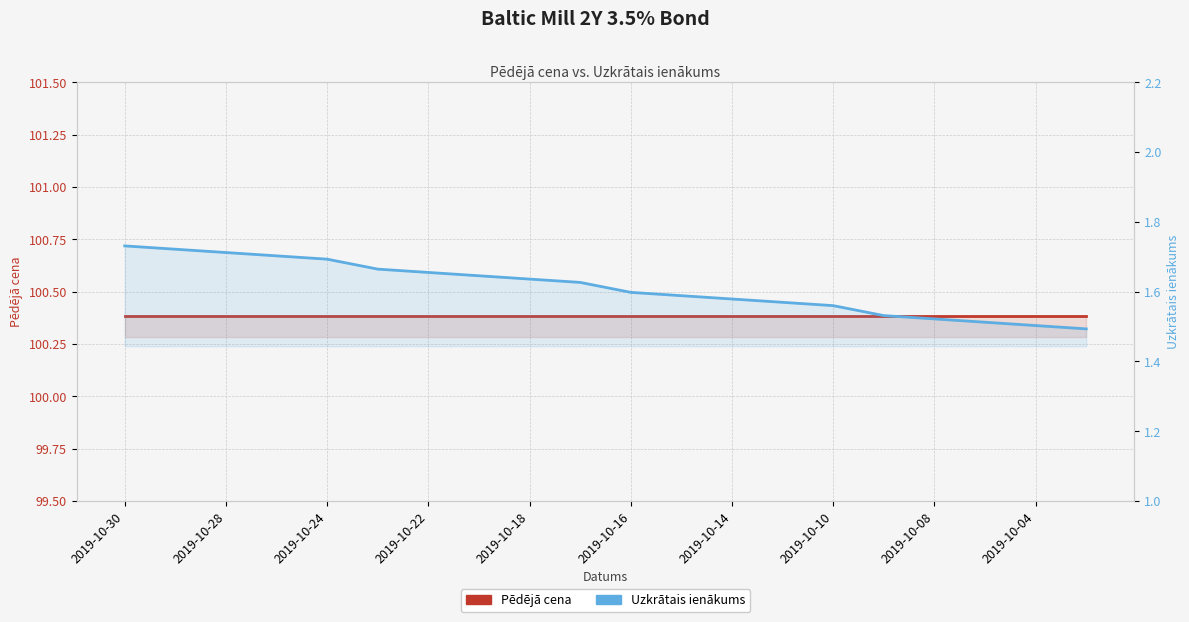

What is the difference between the highest and lowest values at 2019-10-14?

98.8